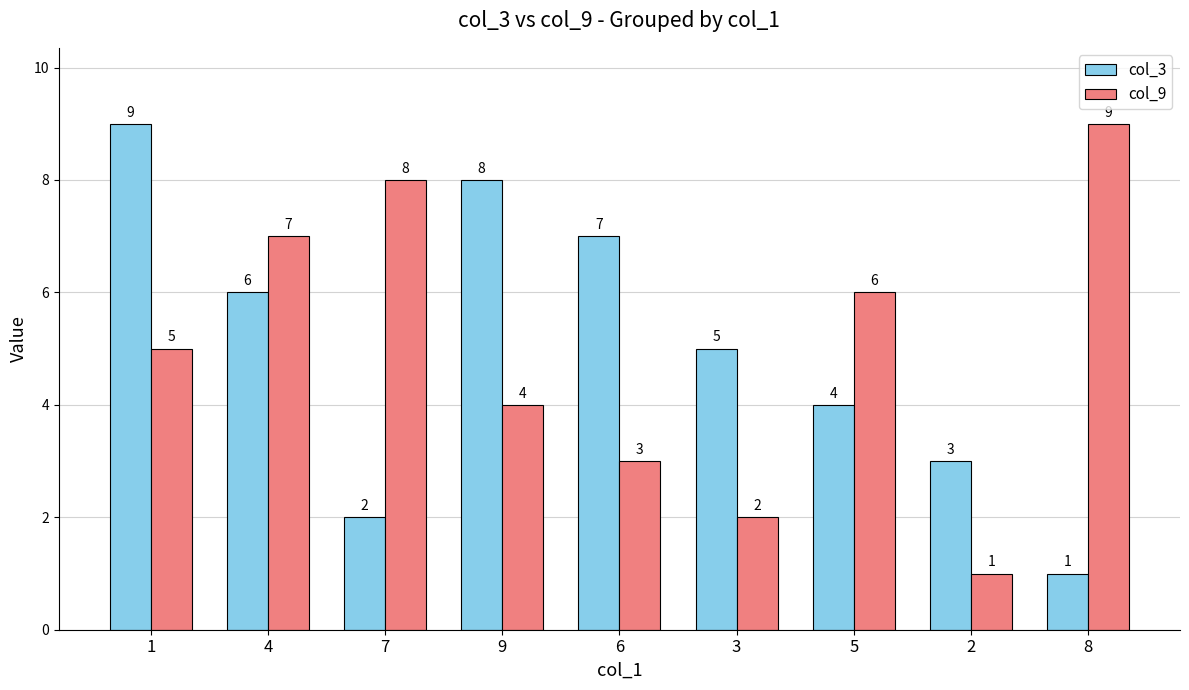

The value of col_9 at 7 is 13. True or false?

False